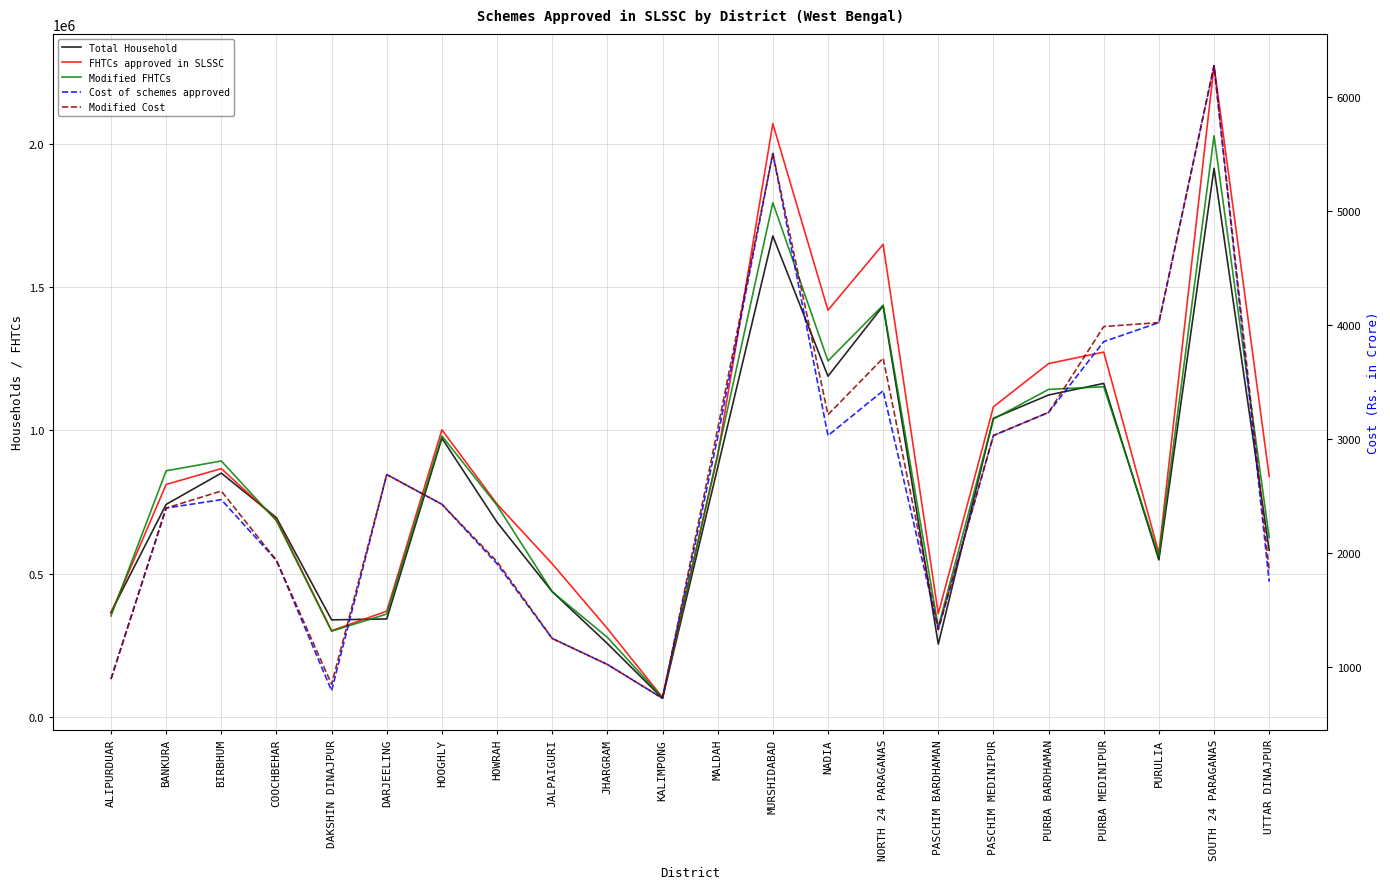

What is the average value of the Total Household series?

797278.0